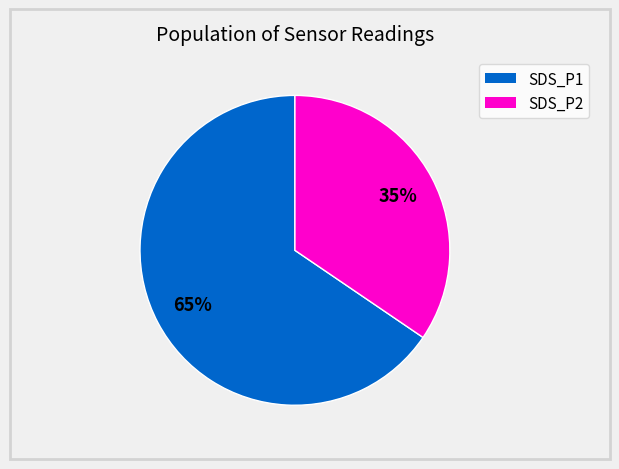

Approximately how many times larger is the value at SDS_P2 compared to SDS_P1?

0.5